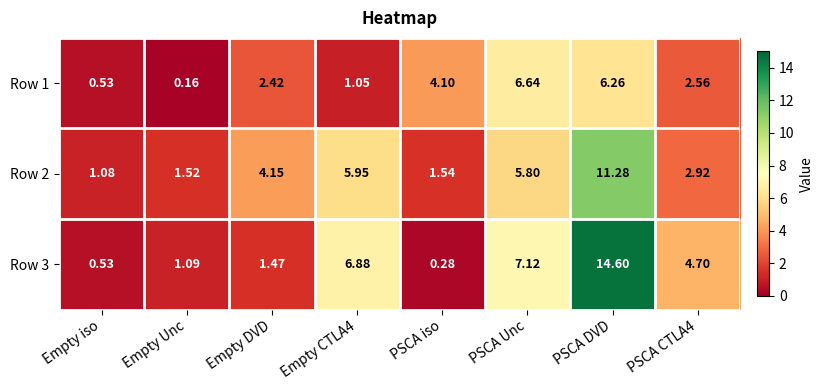

At which category does the chart reach its peak across all series?

PSCA DVD